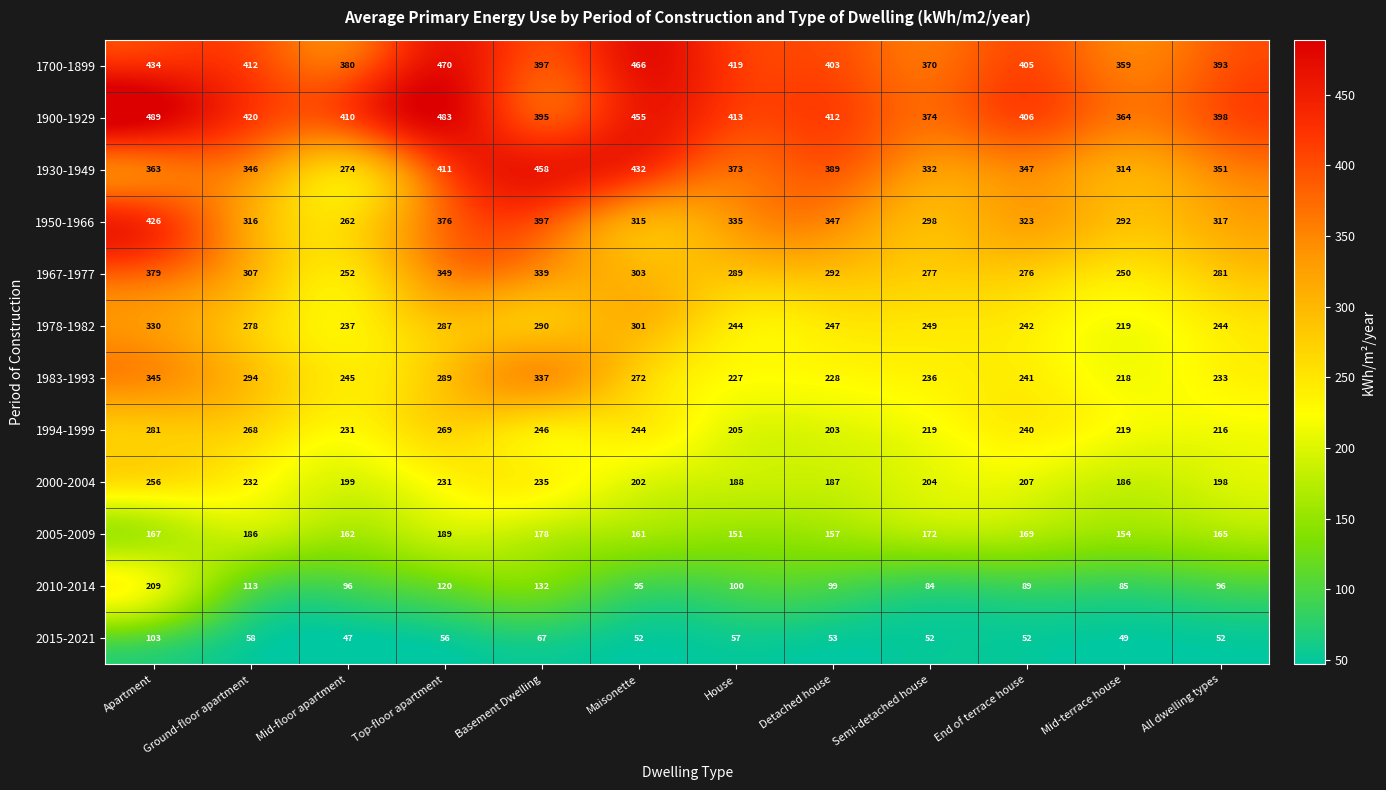

What is the difference between the highest and lowest values at Detached house?

359